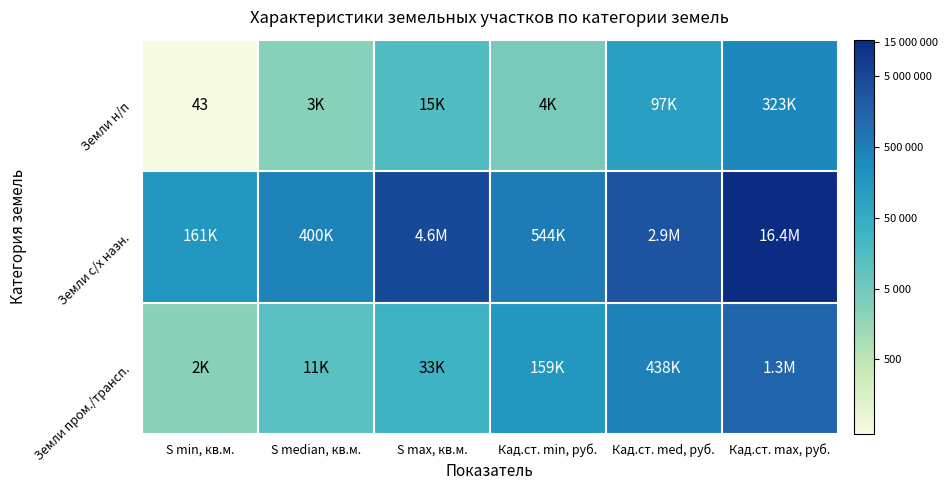

Which category has the highest value across all series?

Кад.ст. max, руб.